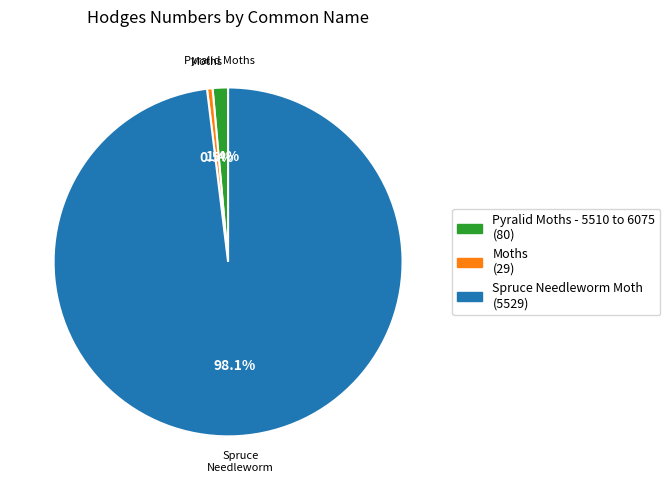

Rank the categories by value from highest to lowest.

Spruce Needleworm Moth, Pyralid Moths - 5510 to 6075, Moths